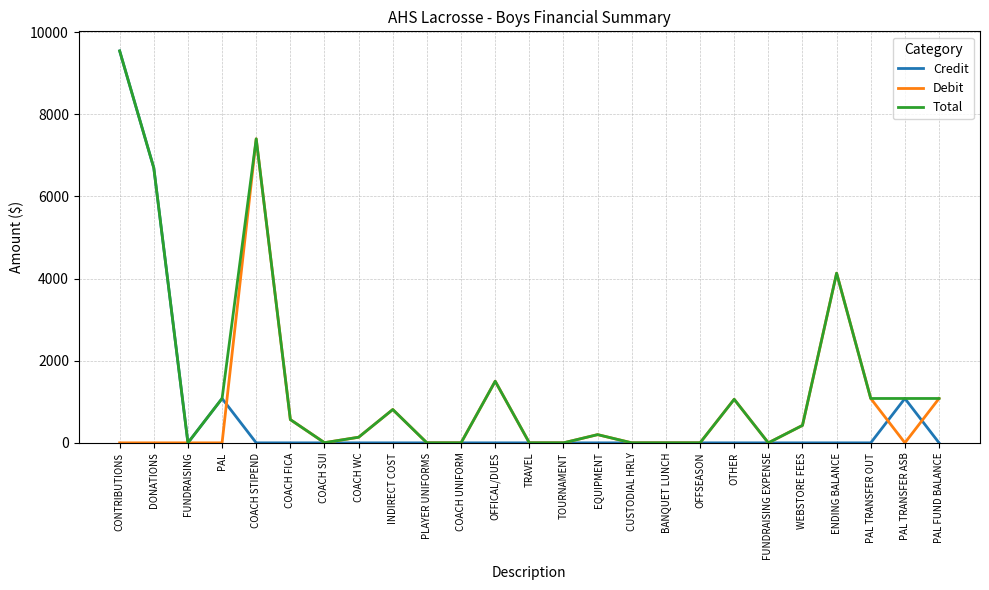

Where is the first local maximum for Credit?

PAL